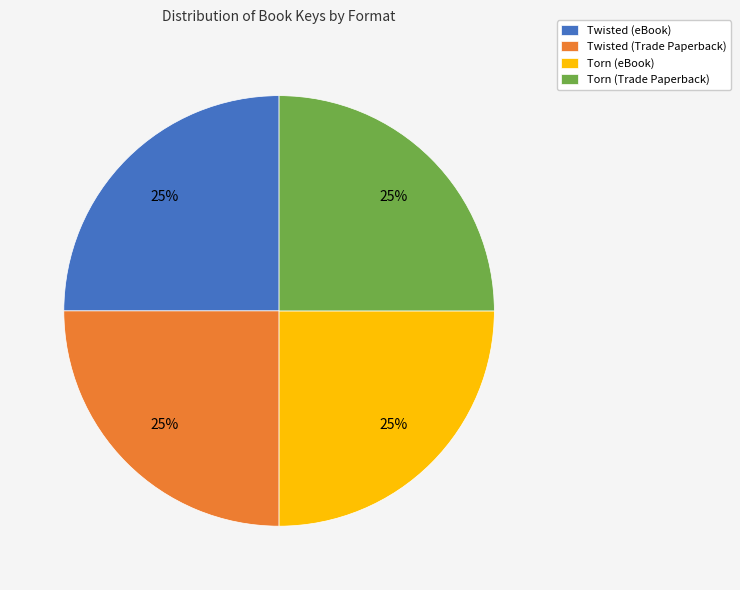

How many segments does this pie chart have?

4